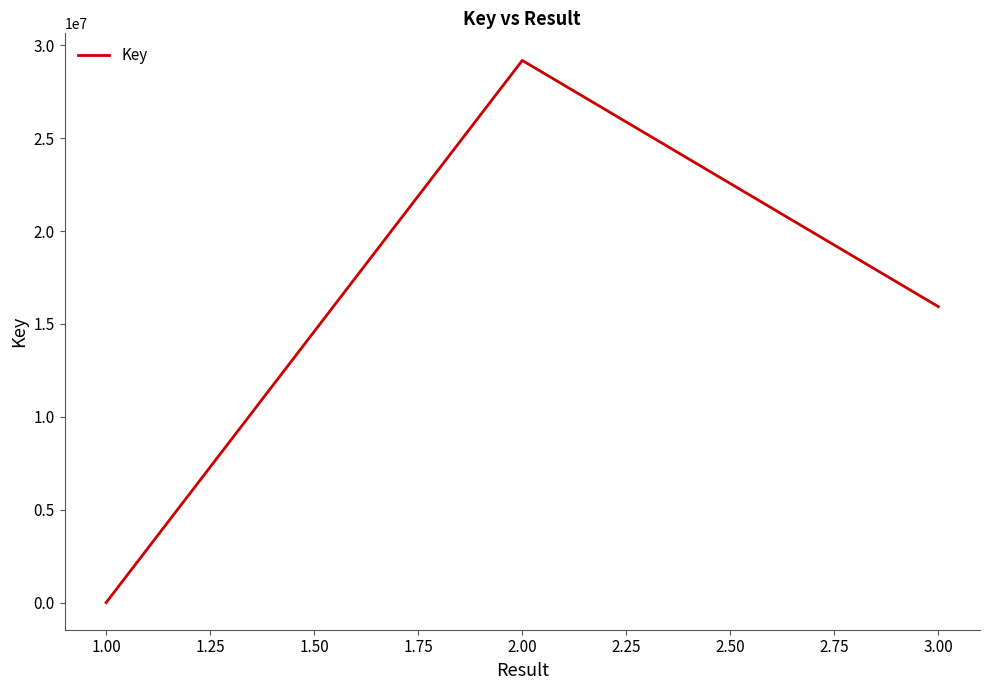

What is the smallest value displayed?

7451